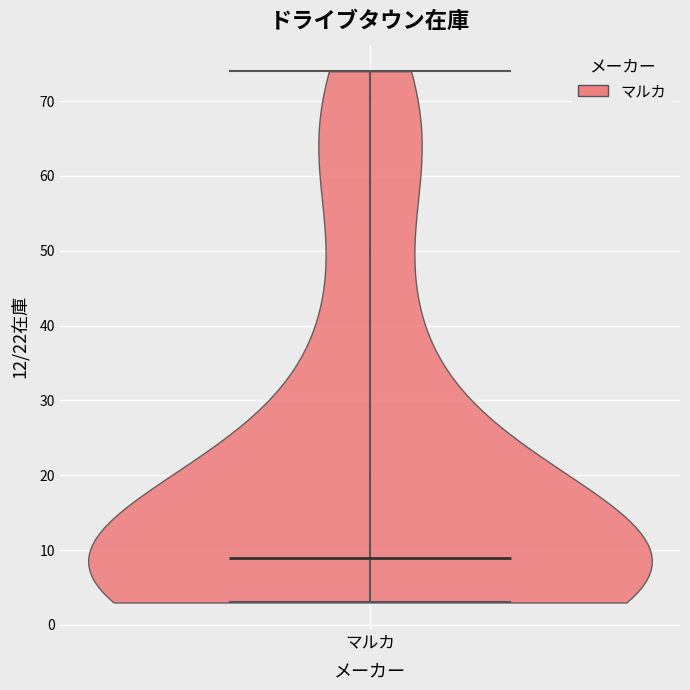

Read this violin plot against the y-axis: where its median line is, and the lowest and highest points the violin reaches. The values are not printed on the chart, so give them approximately, as read against the axis.

median line 9, lowest point 3, highest point 74